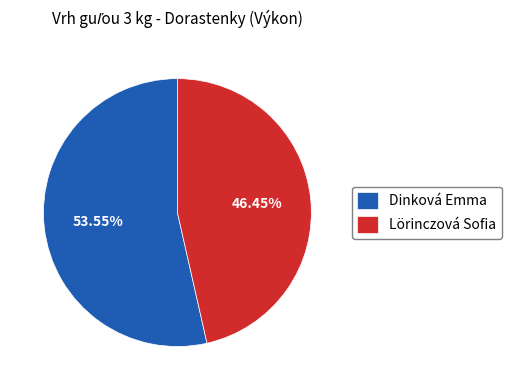

What percentage is the Lörinczová Sofia slice, to the nearest percent?

46%